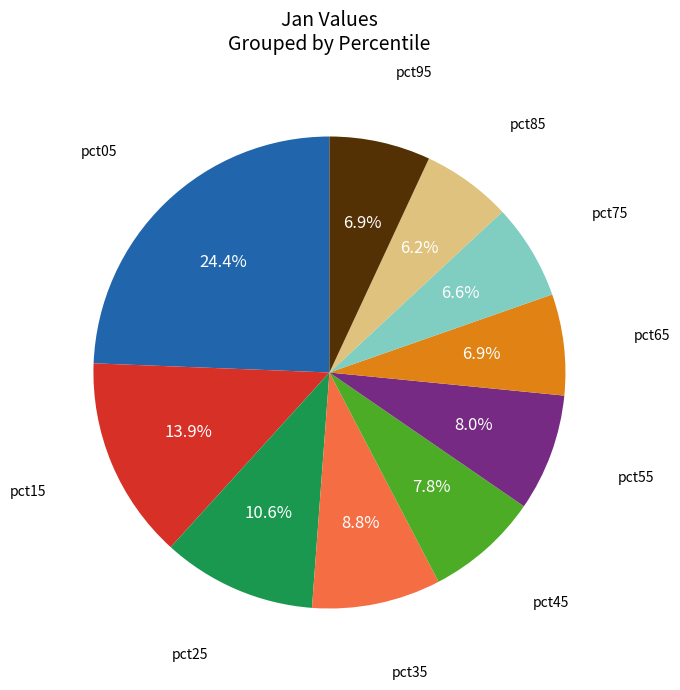

Does any single category account for the majority?

No